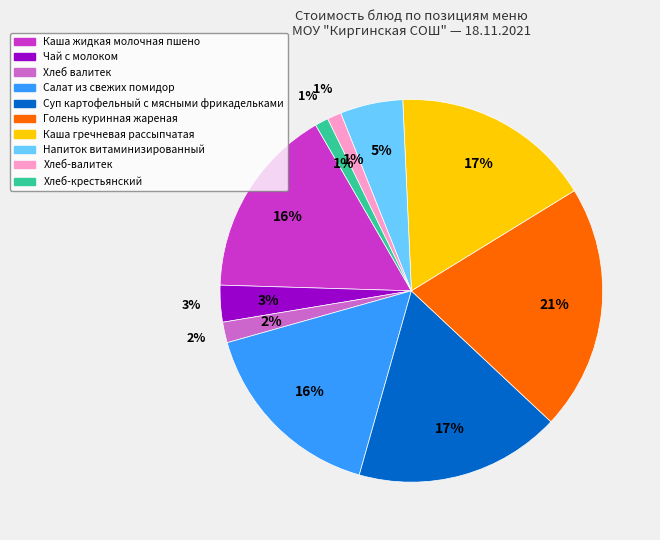

What percentage is the Чай с молоком slice, to the nearest percent?

3%